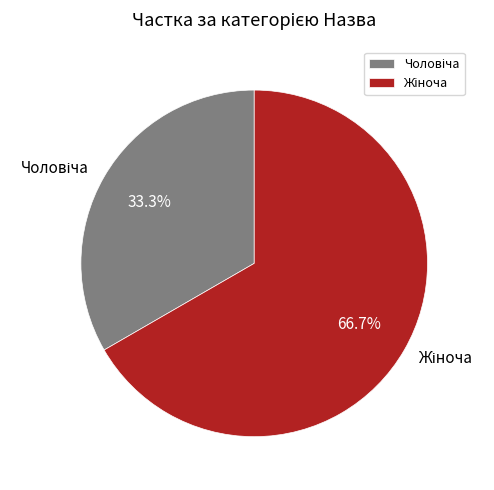

Is there any slice that represents more than half of the pie?

Yes